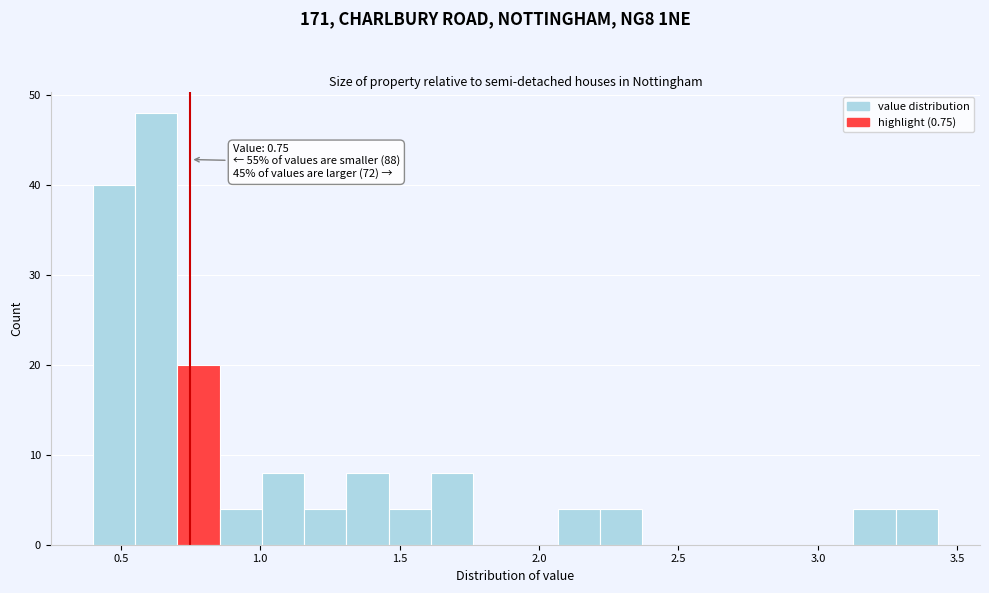

Read against the x-axis, roughly where is the centre of the tallest bar?

0.65